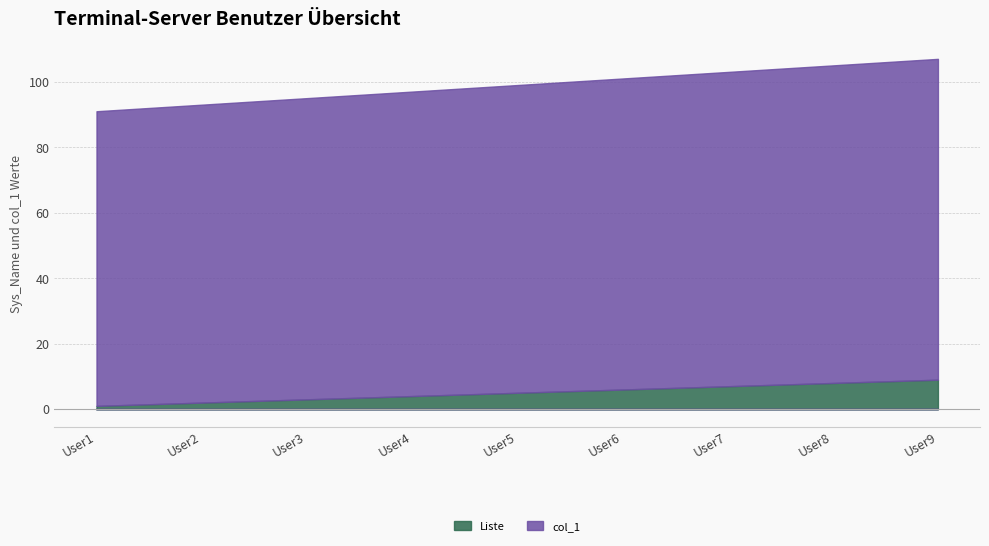

Reading left to right, transcribe all the data shown in this chart.

Liste: 1	2	3	4	5	6	7	8	9
col_1: 90	91	92	93	94	95	96	97	98